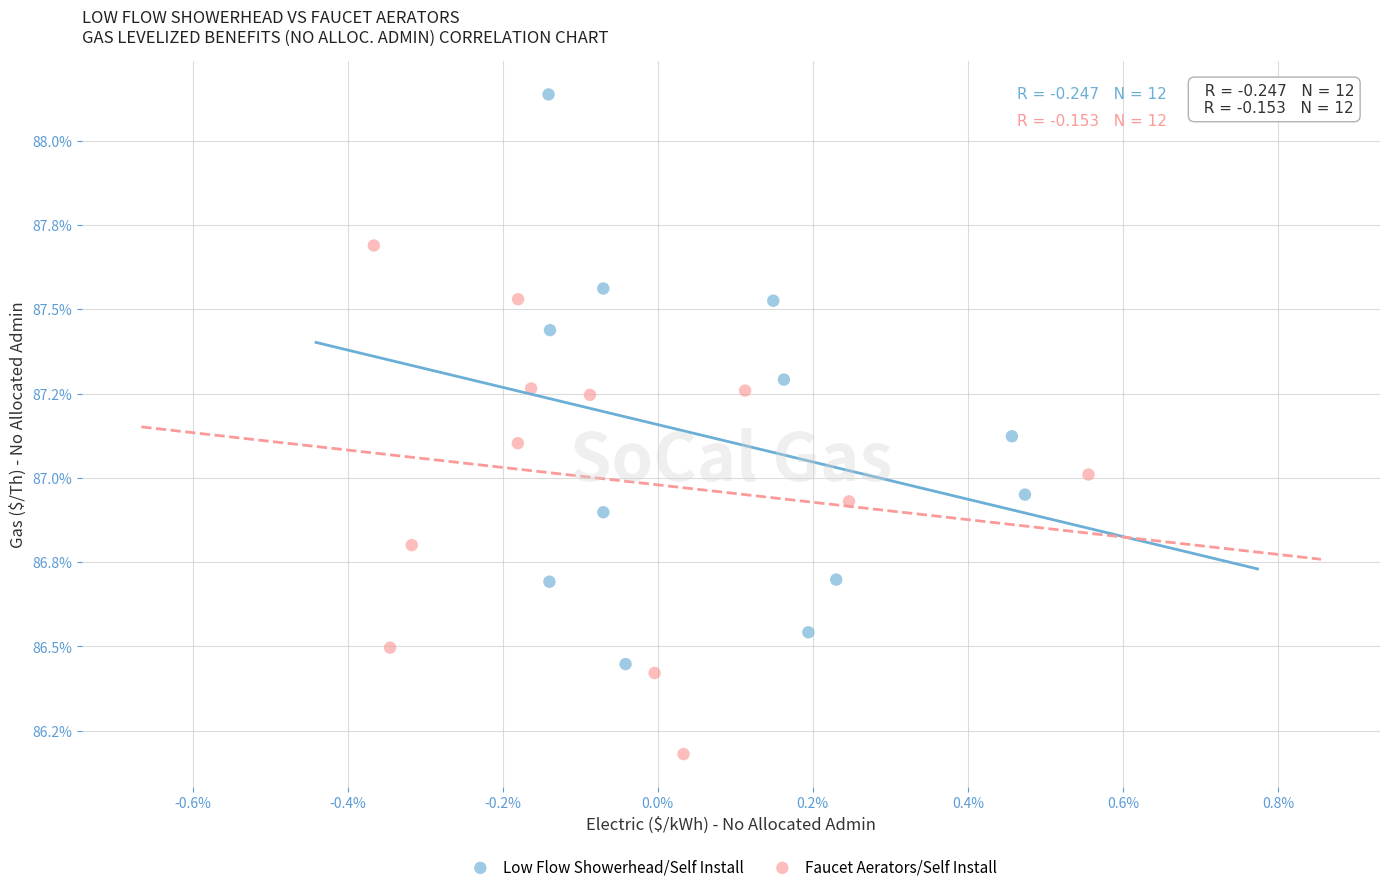

Which series reaches the minimum Y coordinate?

Faucet Aerators/Self Install